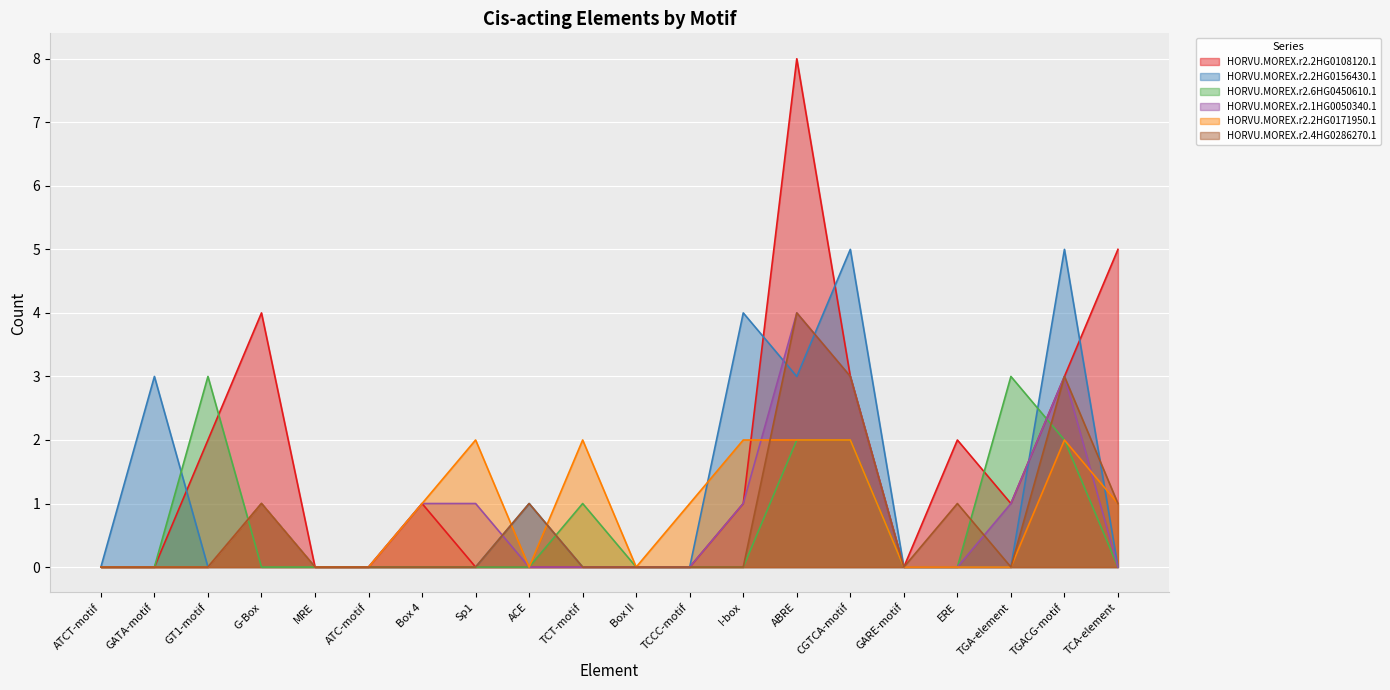

Rank the series at TGACG-motif from highest to lowest value.

HORVU.MOREX.r2.2HG0156430.1, HORVU.MOREX.r2.2HG0108120.1, HORVU.MOREX.r2.1HG0050340.1, HORVU.MOREX.r2.4HG0286270.1, HORVU.MOREX.r2.6HG0450610.1, HORVU.MOREX.r2.2HG0171950.1